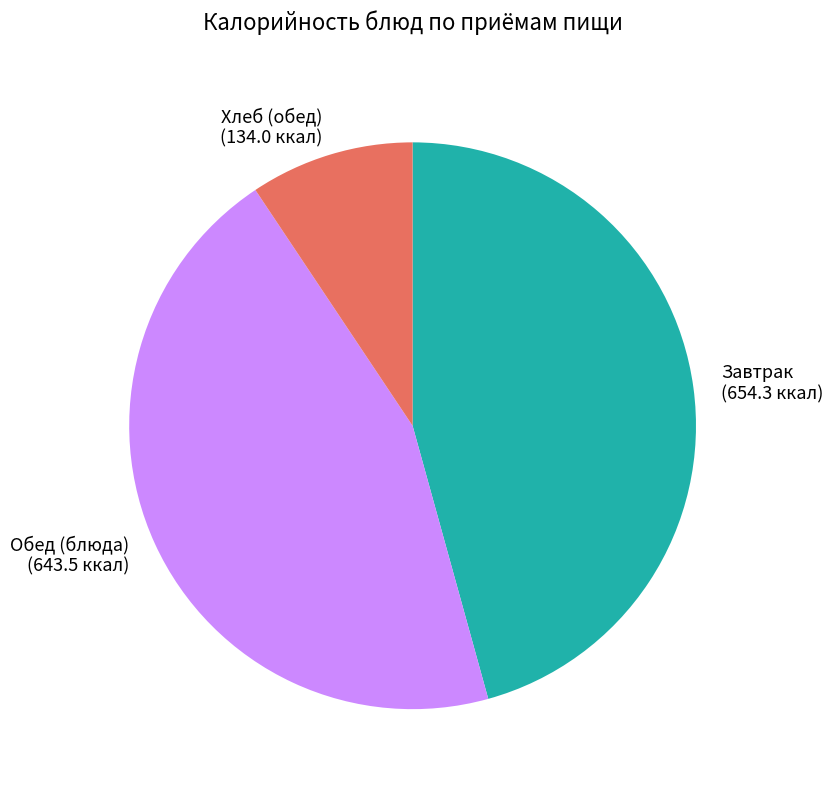

Do Завтрак (654.3 ккал) and Обед (блюда) (643.5 ккал) together represent more than half of the pie?

Yes